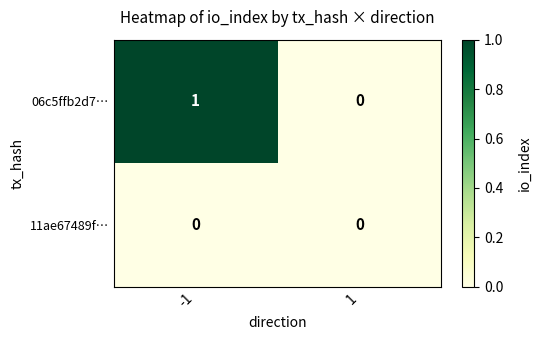

Reading left to right, transcribe all the data shown in this chart.

06c5ffb2d7…: 1	0
11ae67489f…: 0	0